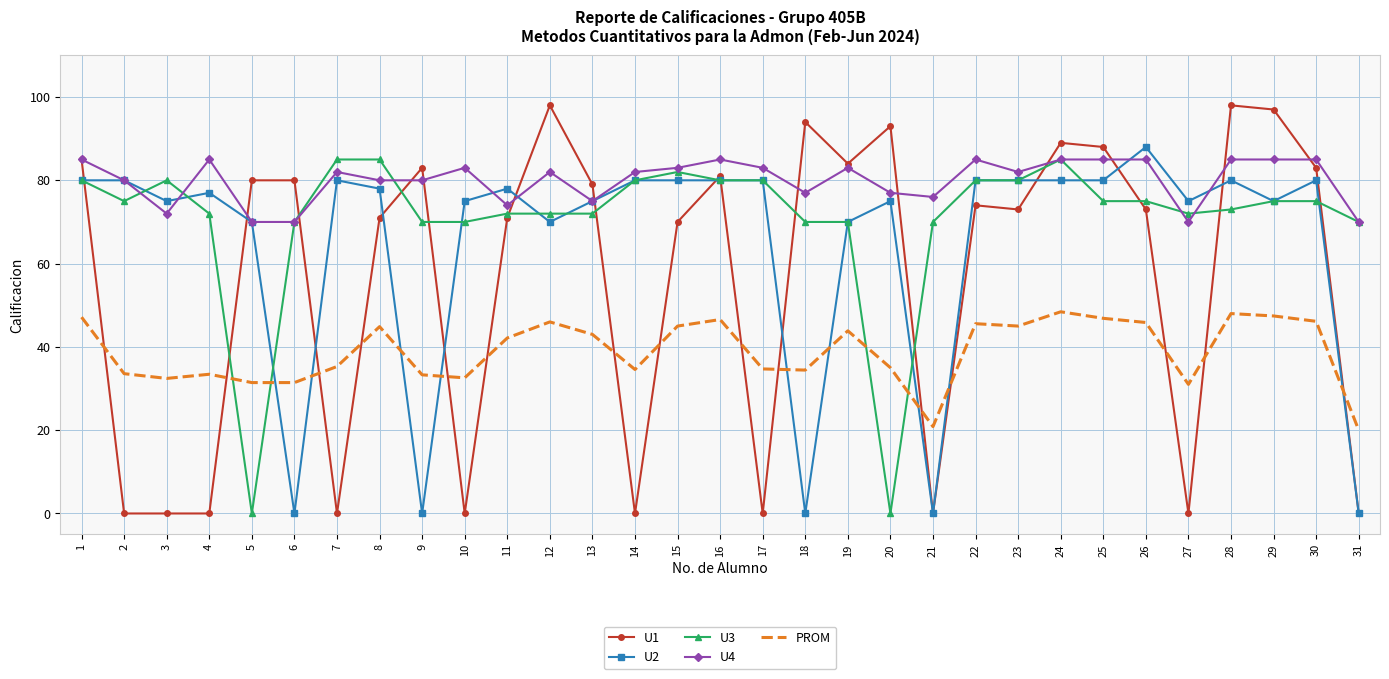

Where do PROM and U1 first cross each other?

1 and 2